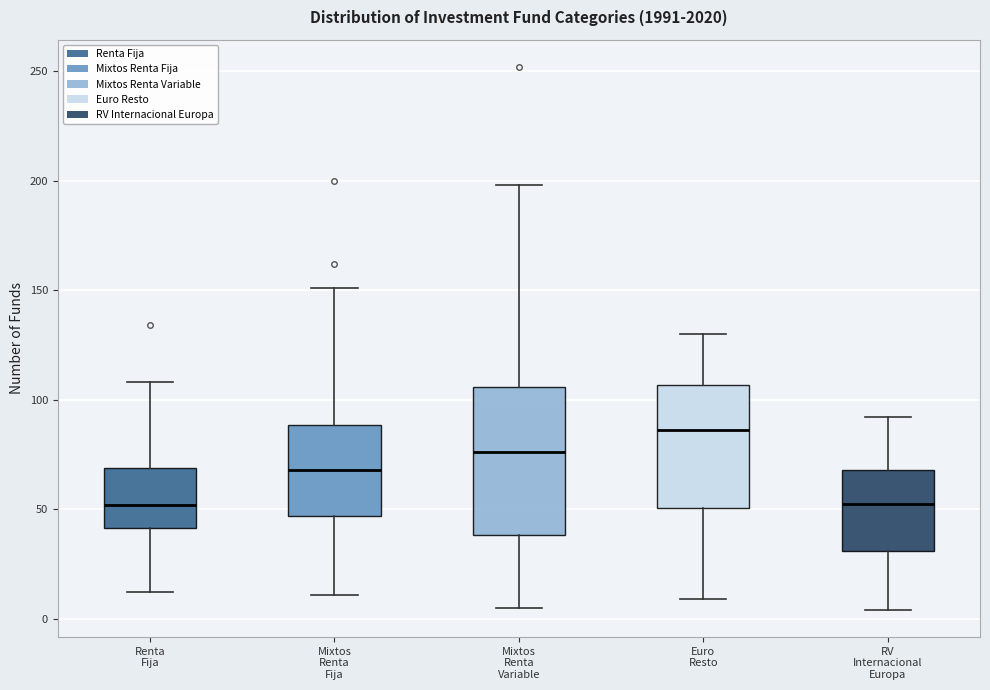

Where does the upper whisker of the box for Mixtos Renta Variable end on the y-axis? The values are not printed on the chart, so give them approximately, as read against the axis.

200